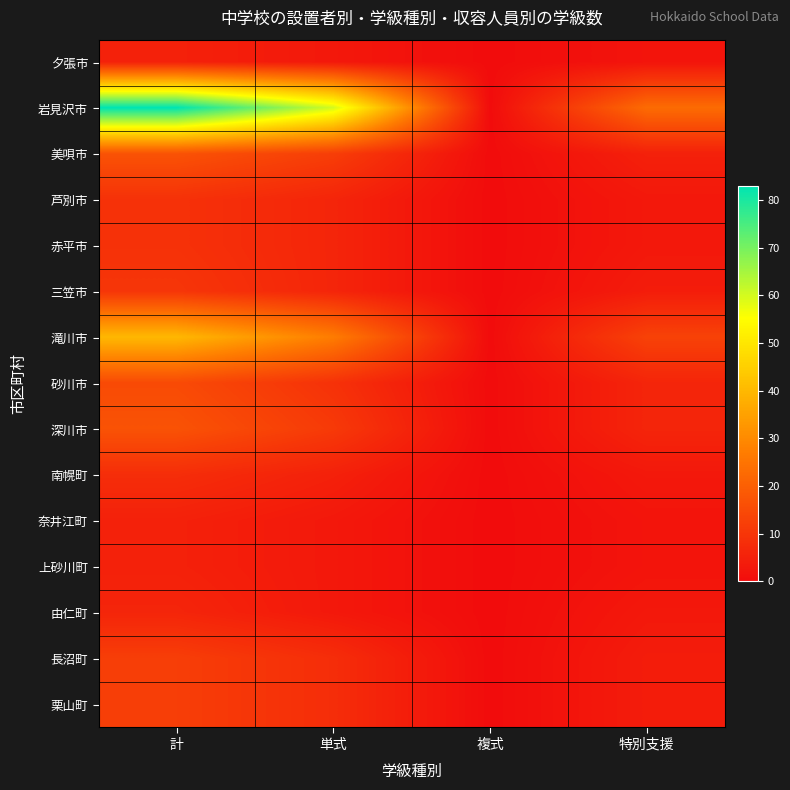

List the series in order of their peak value, highest first.

岩見沢市, 滝川市, 美唄市, 深川市, 砂川市, 長沼町, 栗山町, 三笠市, 芦別市, 赤平市, 南幌町, 由仁町, 夕張市, 奈井江町, 上砂川町